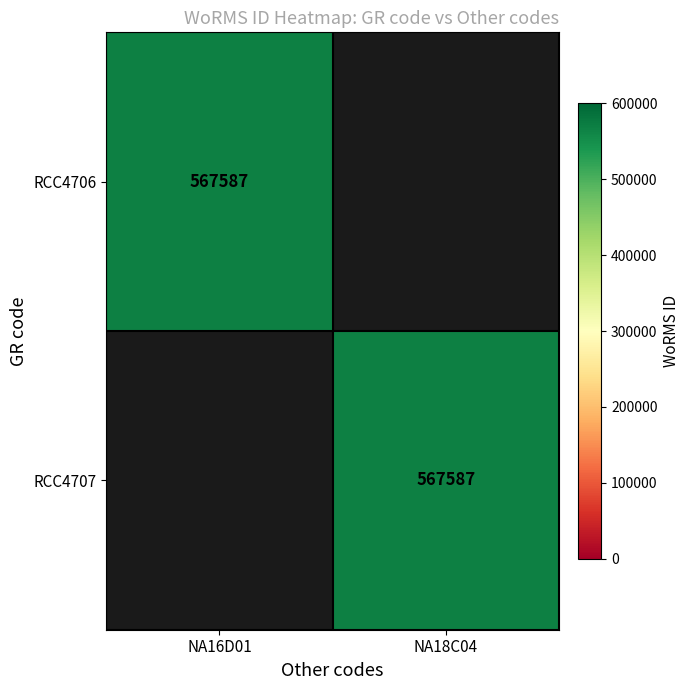

Is it true that RCC4706 equals 227384 at NA16D01?

False